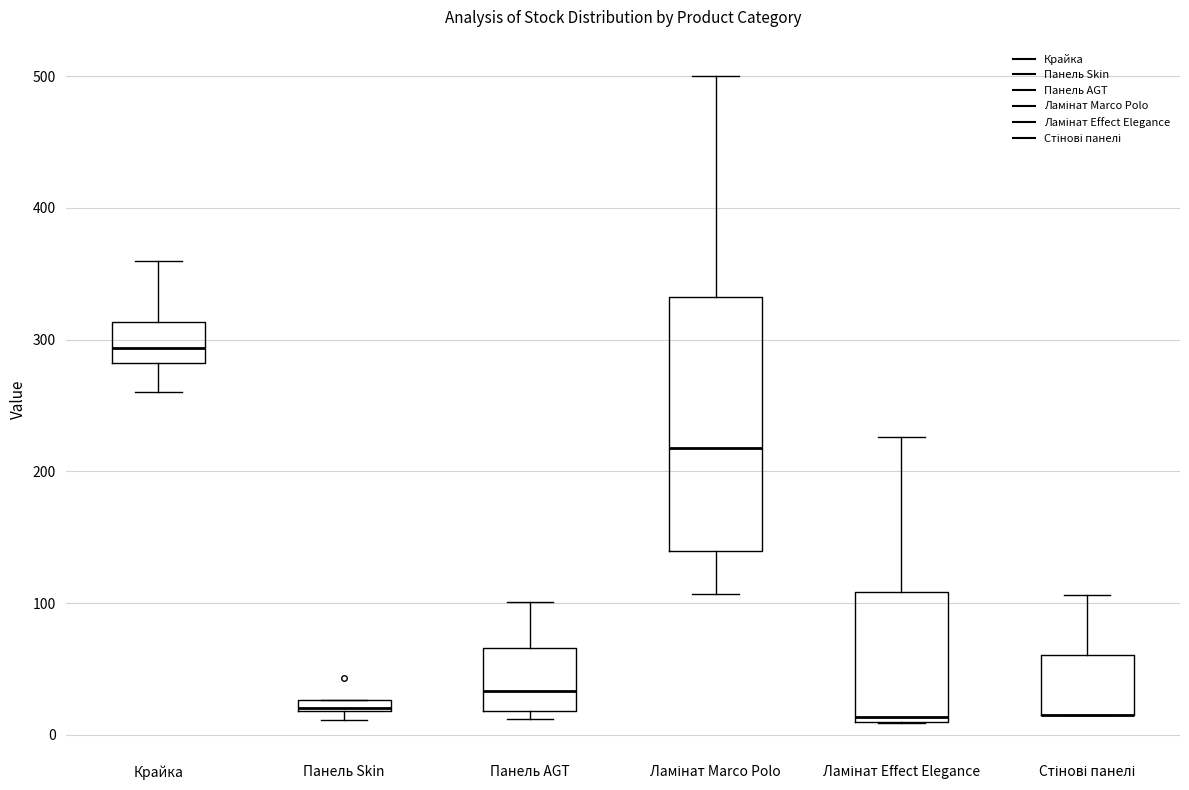

Where is the upper edge of the box for Панель Skin on the y-axis? The values are not printed on the chart, so give them approximately, as read against the axis.

30